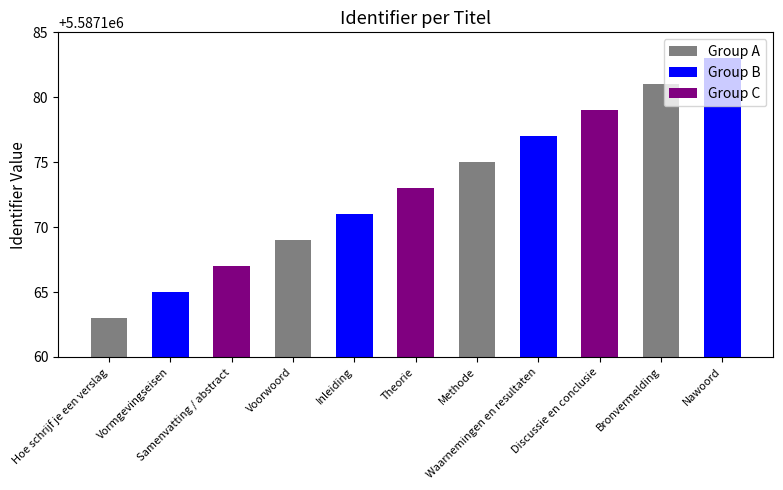

Does the chart contain stacked bars?

No